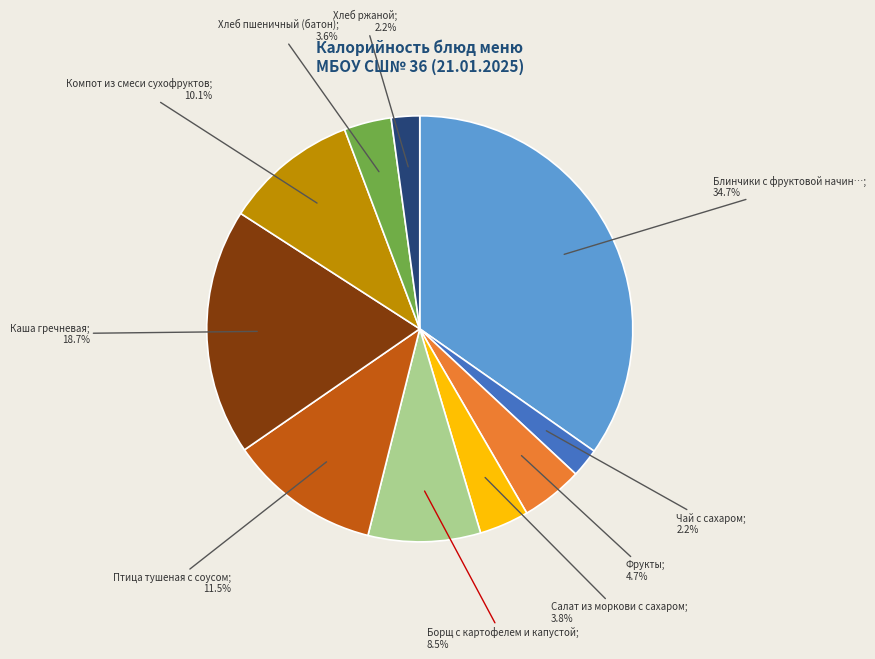

Is there any slice that represents more than half of the pie?

No